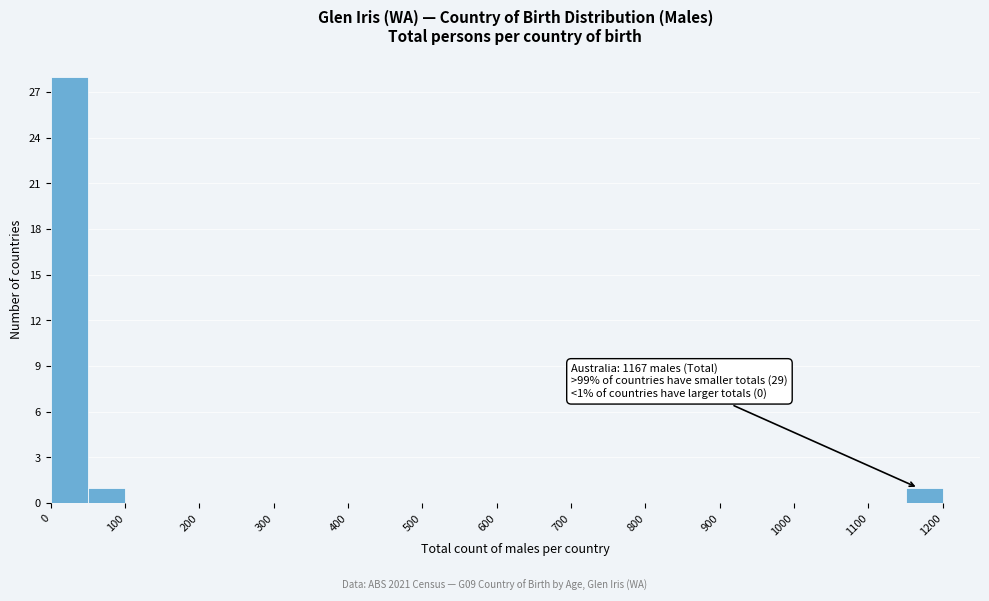

Over which range of the x-axis is the bar tallest?

0 to 50